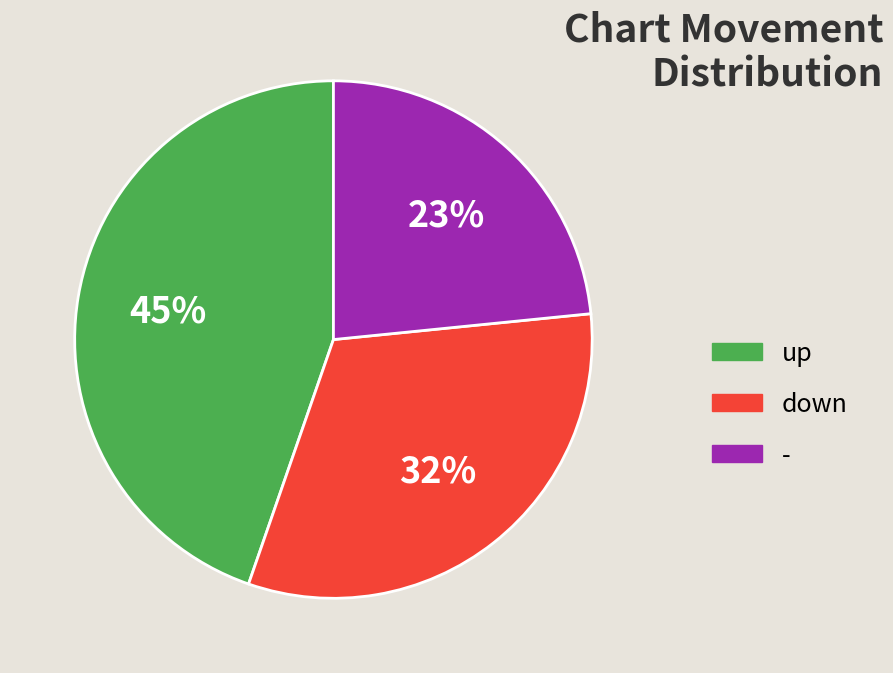

Is it true that up is 51% of the pie?

False